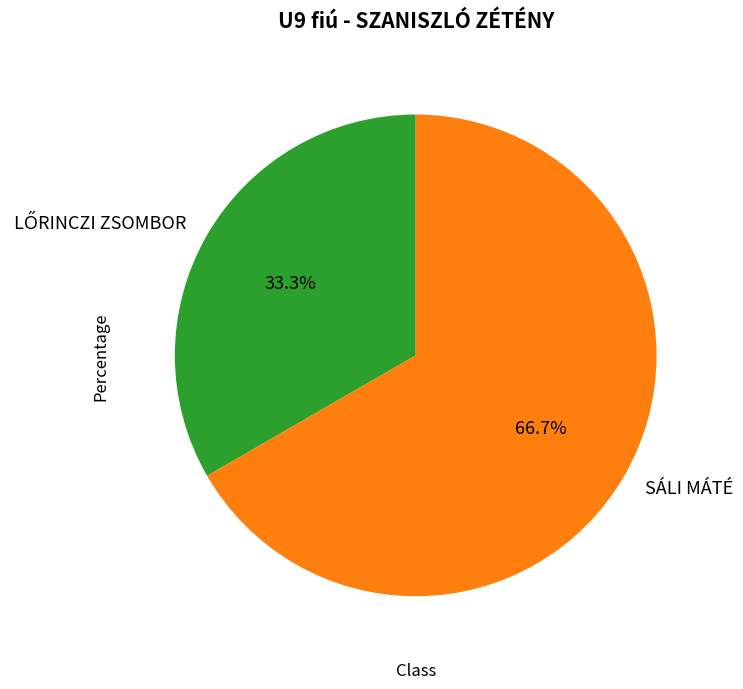

Which category accounts for the majority?

SÁLI MÁTÉ